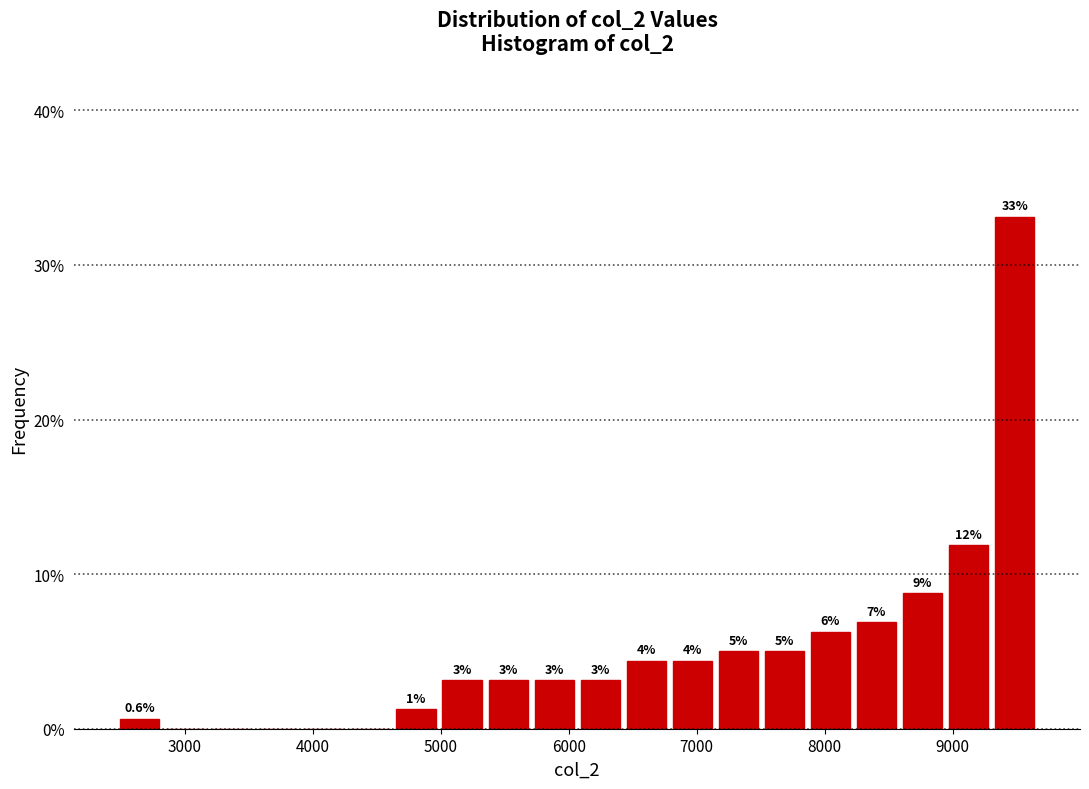

Around what value on the x-axis is the tallest bar? Give the approximate position of its centre, as read against the axis.

9500